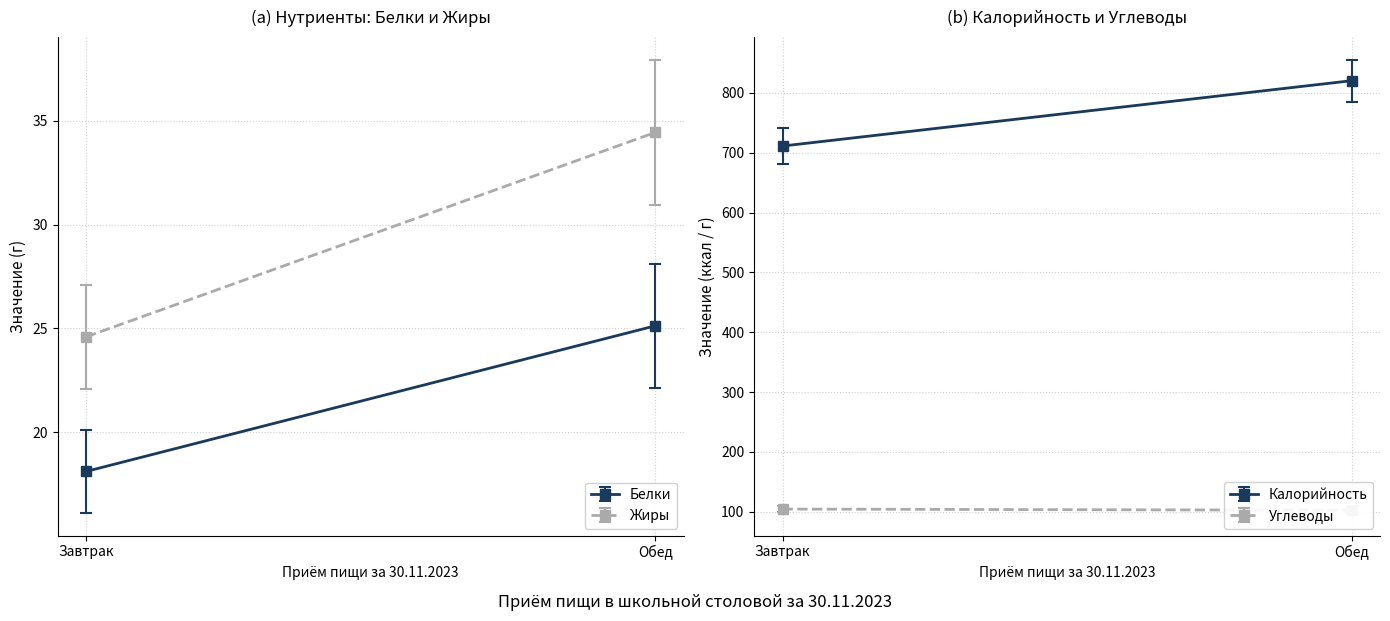

The value of Углеводы at Обед is 102.4. True or false?

True